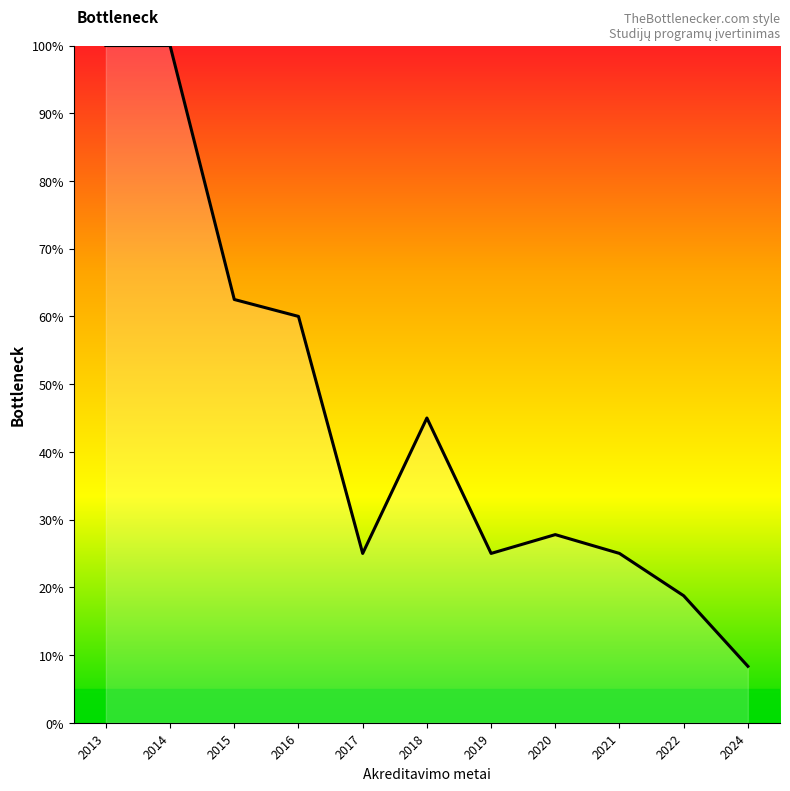

What is the change in value from 2013 to 2019?

-75.0